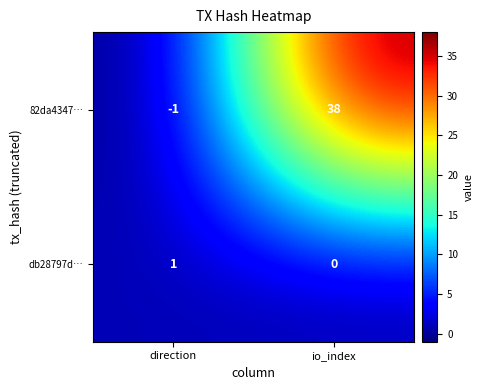

What is the sum of the 82da4347… values at io_index and direction?

37